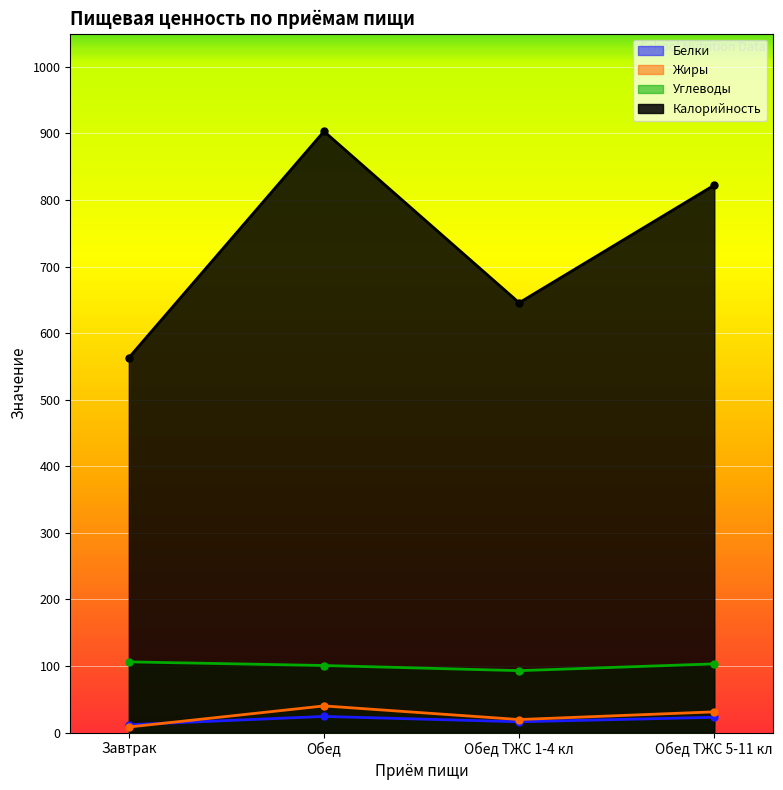

True or false: Углеводы and Калорийность intersect in this chart.

False